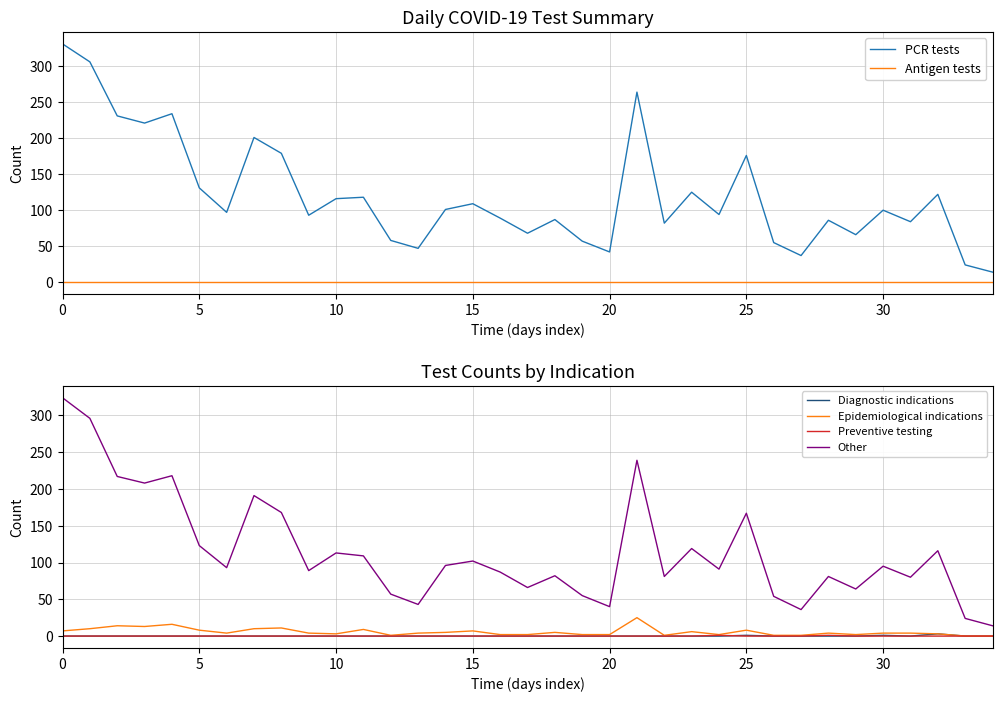

What is the sum of all Epidemiological indications values?

200